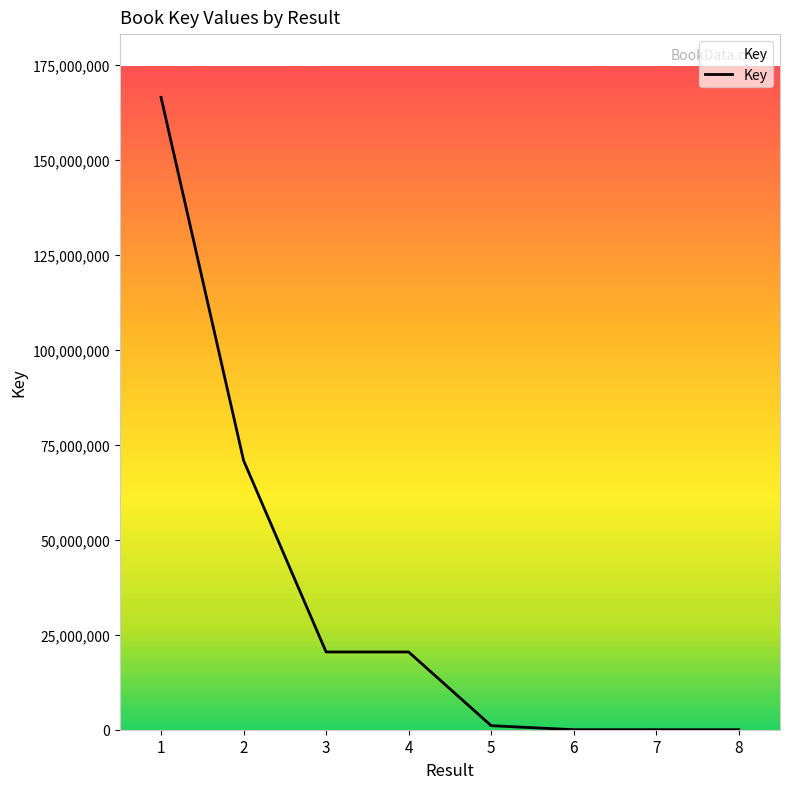

What is the difference between the maximum and second lowest values?

166467769